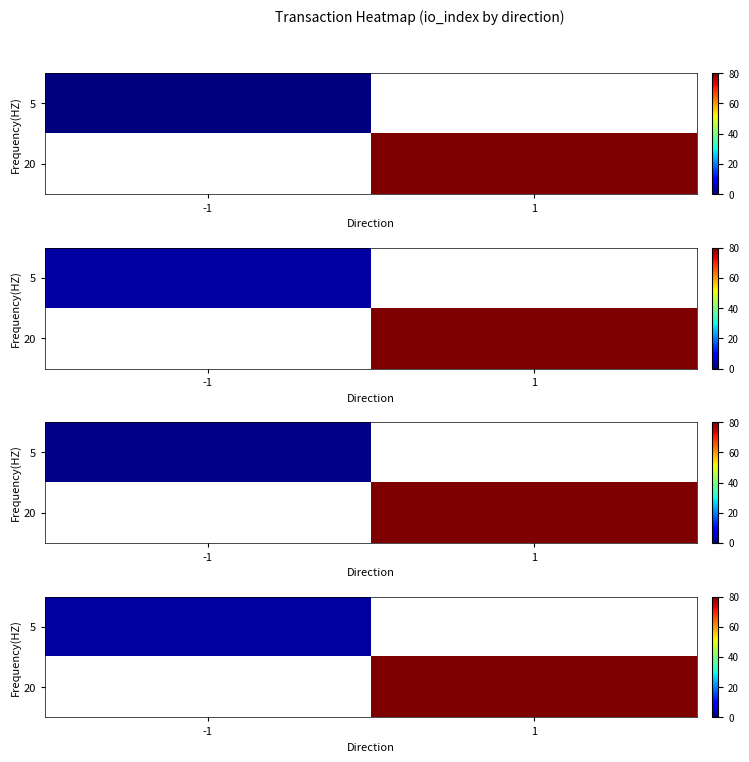

At which label does row_0 reach its minimum?

-1